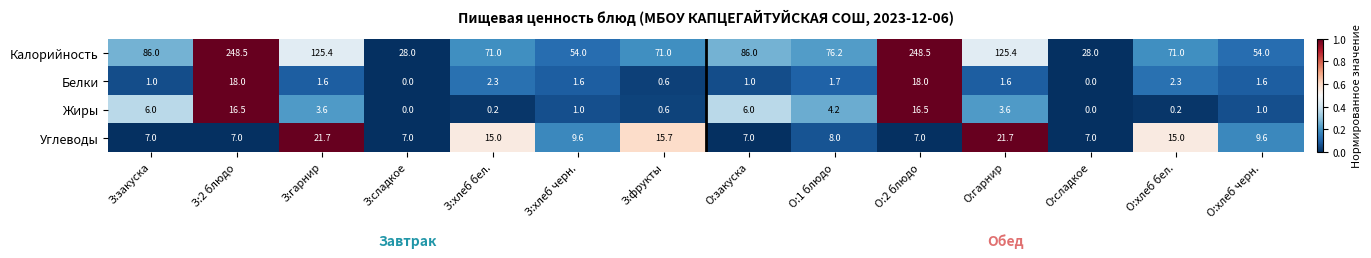

What is the maximum value shown in the chart?

248.5